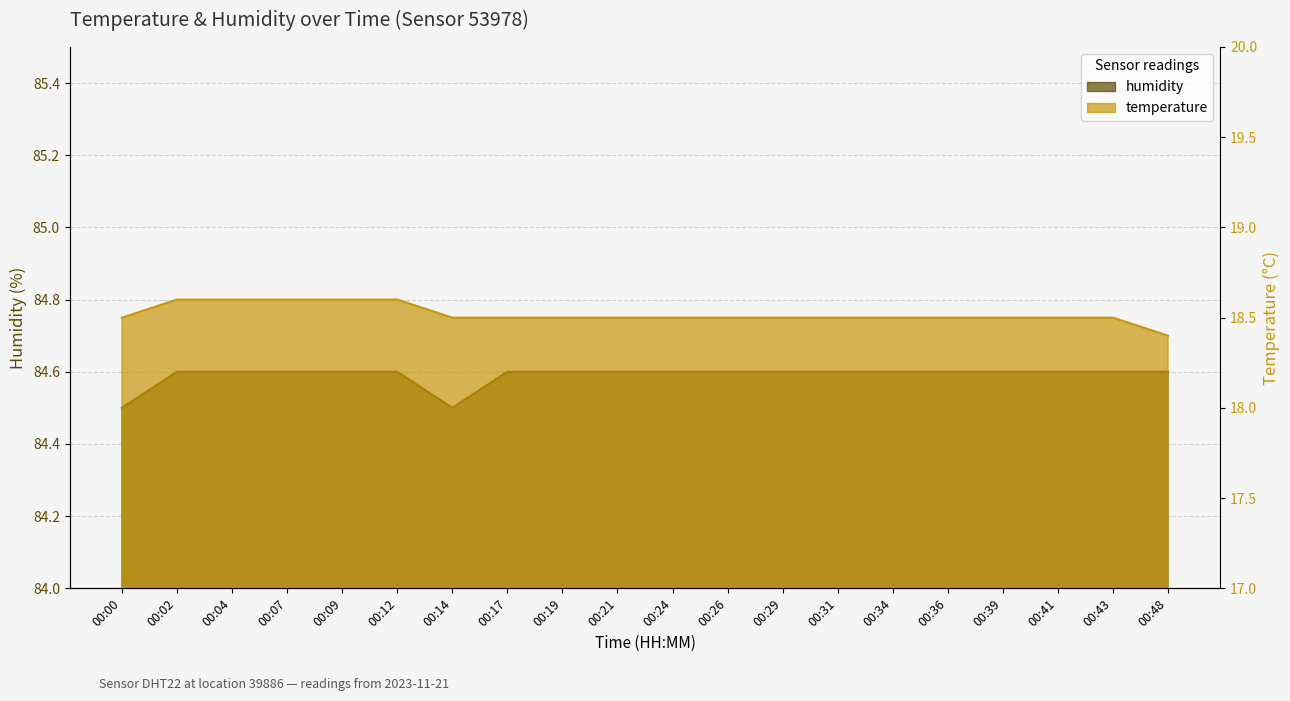

Which category has the lowest value in the humidity series?

00:00